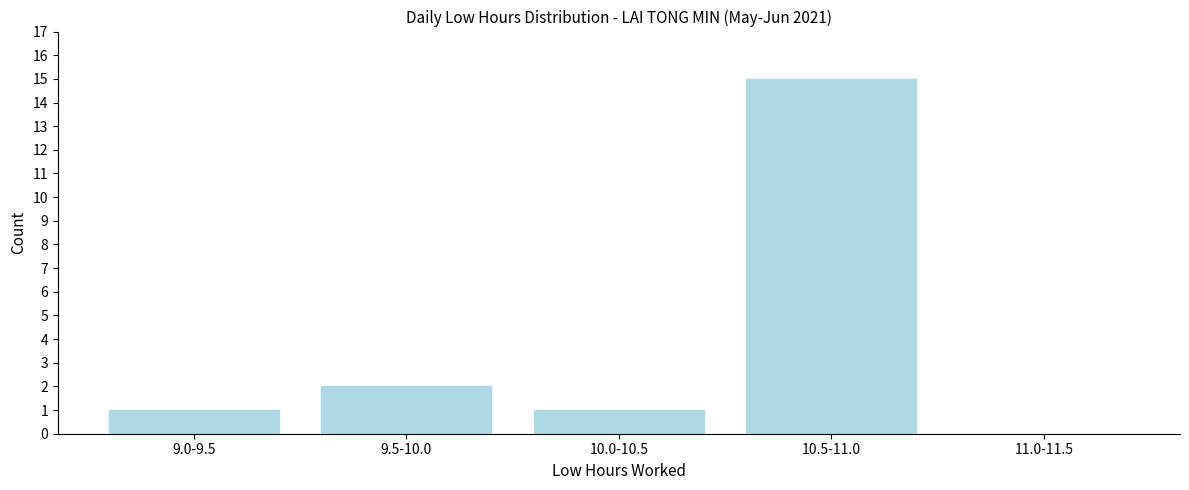

Reading left to right, list all the values displayed in this chart.

9.0-9.5=1	9.5-10.0=2	10.0-10.5=1	10.5-11.0=15	11.0-11.5=0